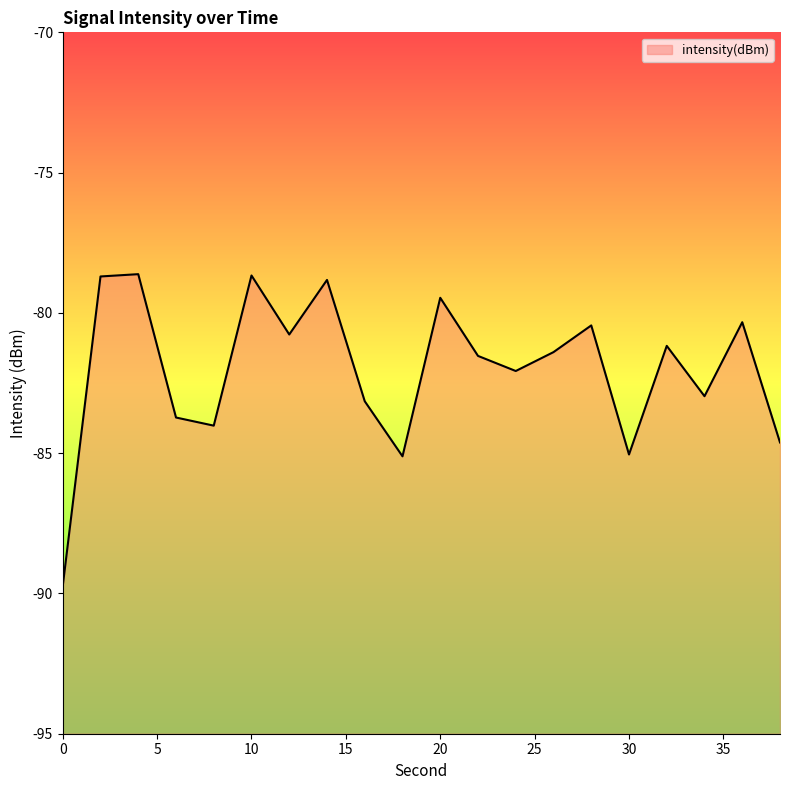

List the labels in order of value, largest first.

4, 10, 2, 14, 20, 36, 28, 12, 32, 26, 22, 24, 34, 16, 6, 8, 38, 30, 18, 0